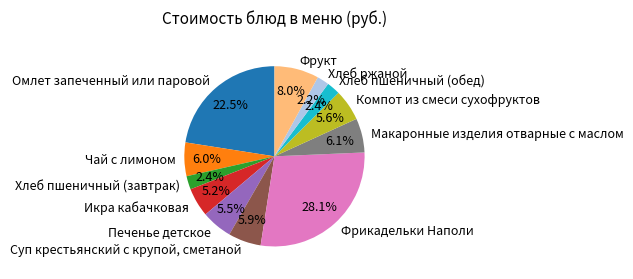

What portion of the pie excludes Икра кабачковая?

94.8%